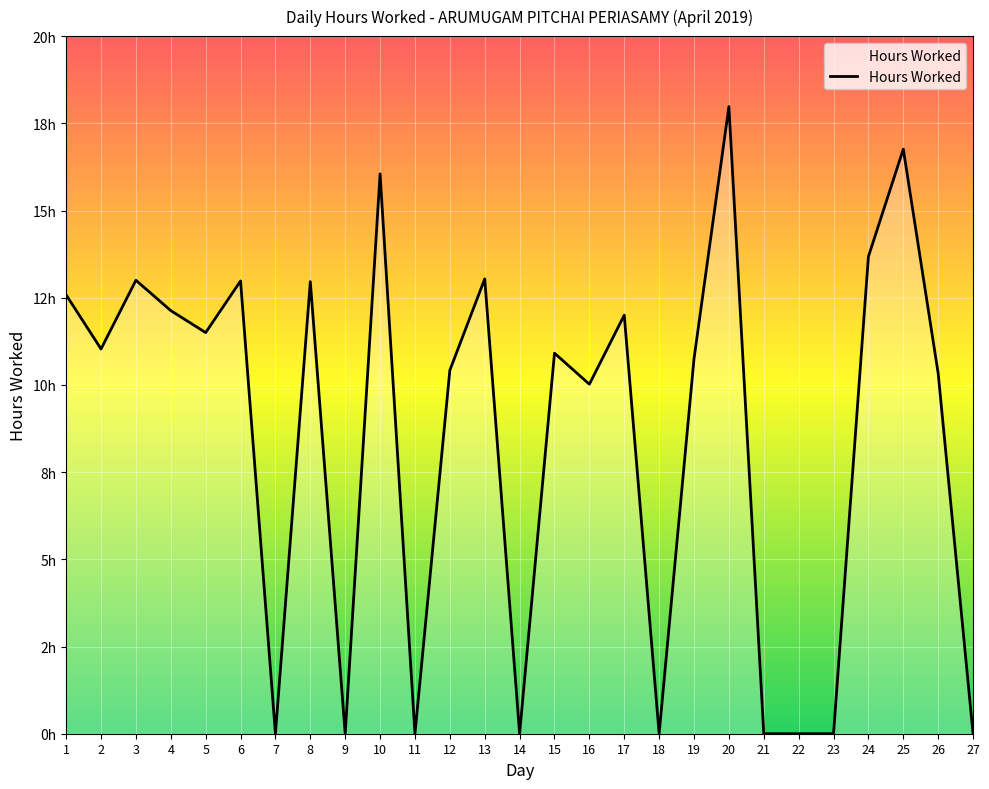

Where does the data first go above 10?

1